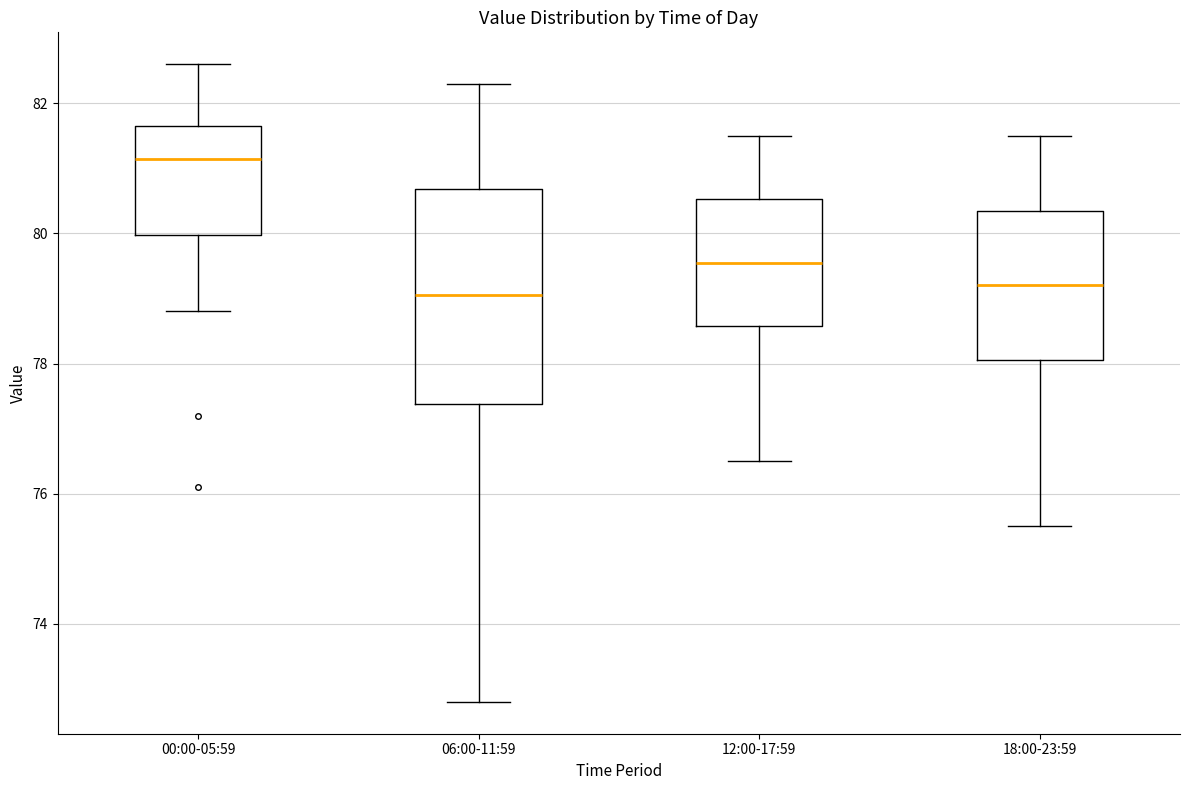

Which box has the highest median line?

00:00-05:59